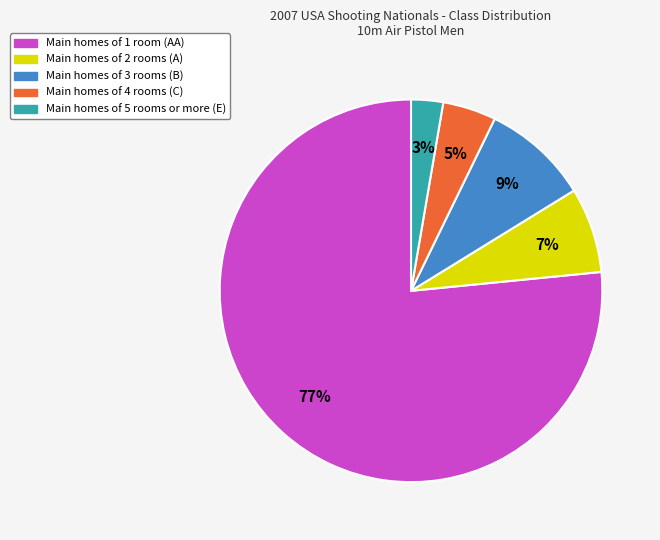

Does any single category account for the majority?

Yes